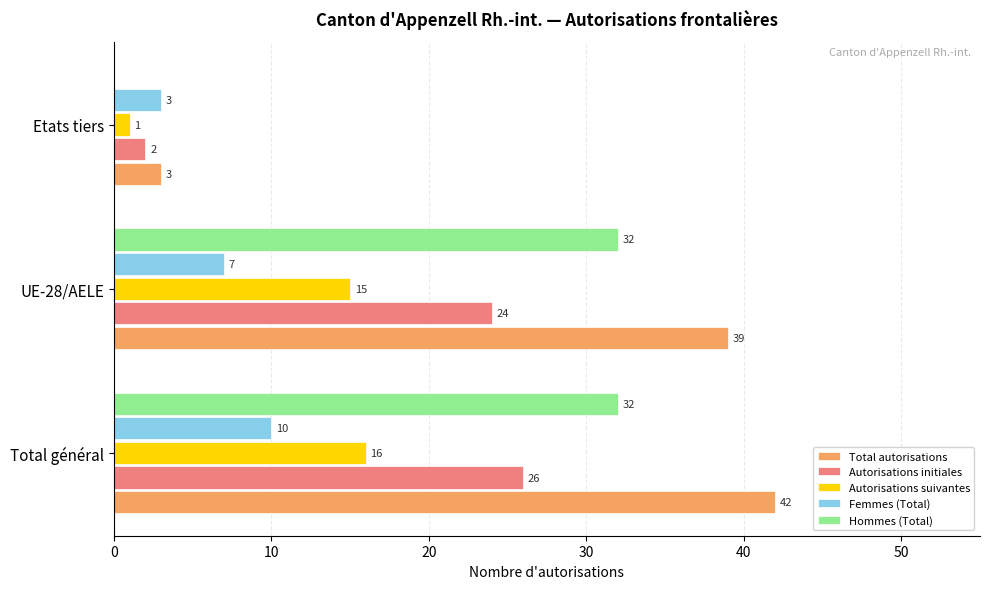

Which series has the largest total across all categories?

Total autorisations